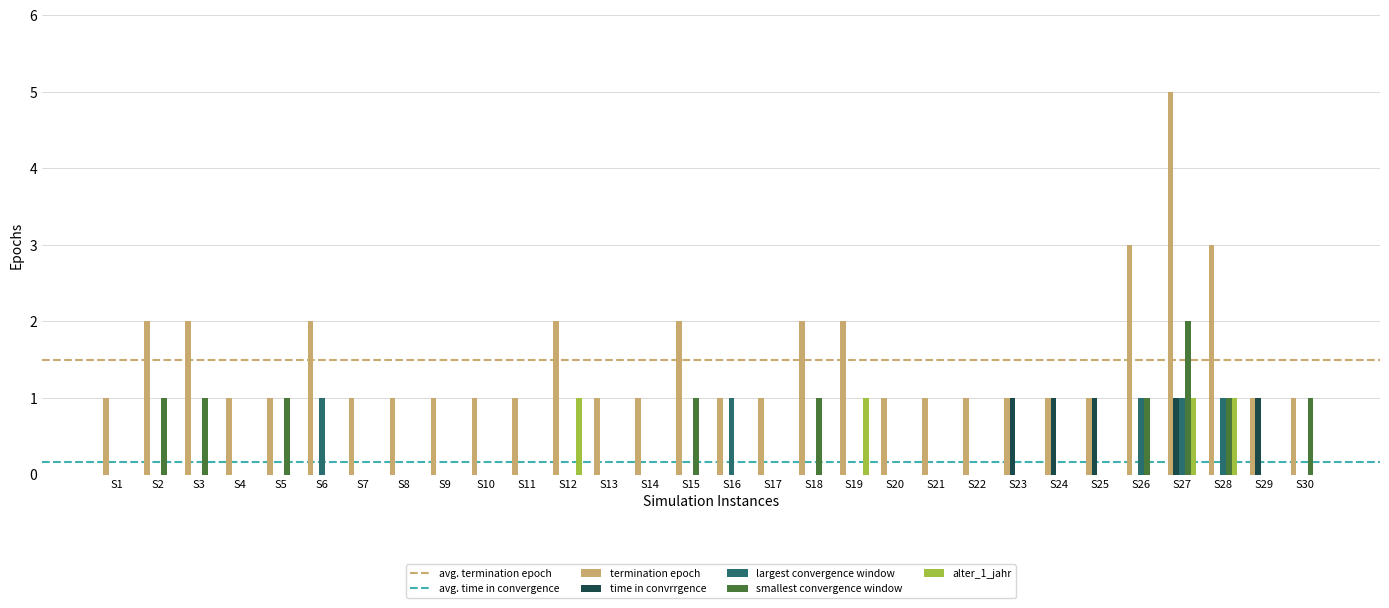

Count the number of categories in the chart.

30